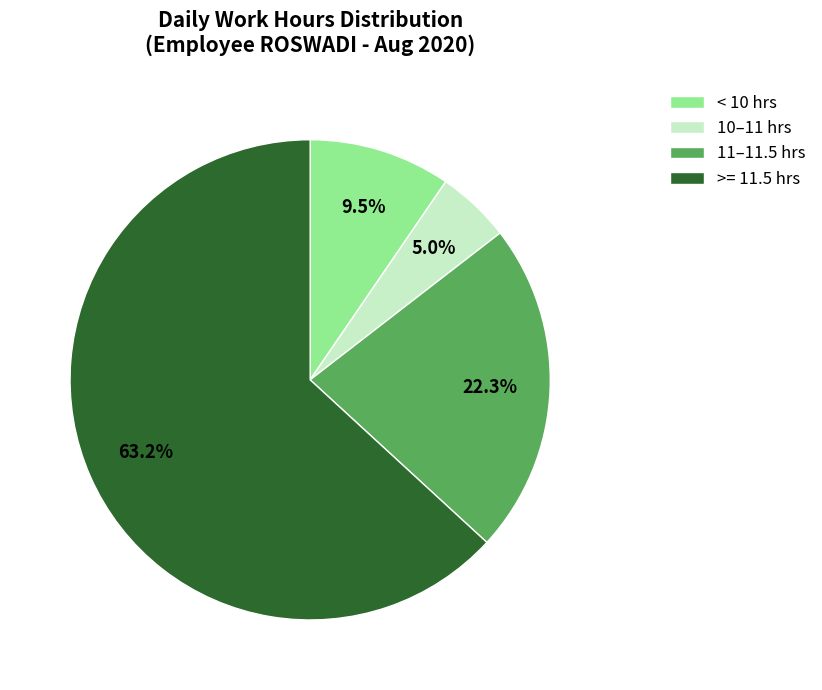

Rank the categories by value from lowest to highest.

10–11 hrs, < 10 hrs, 11–11.5 hrs, >= 11.5 hrs